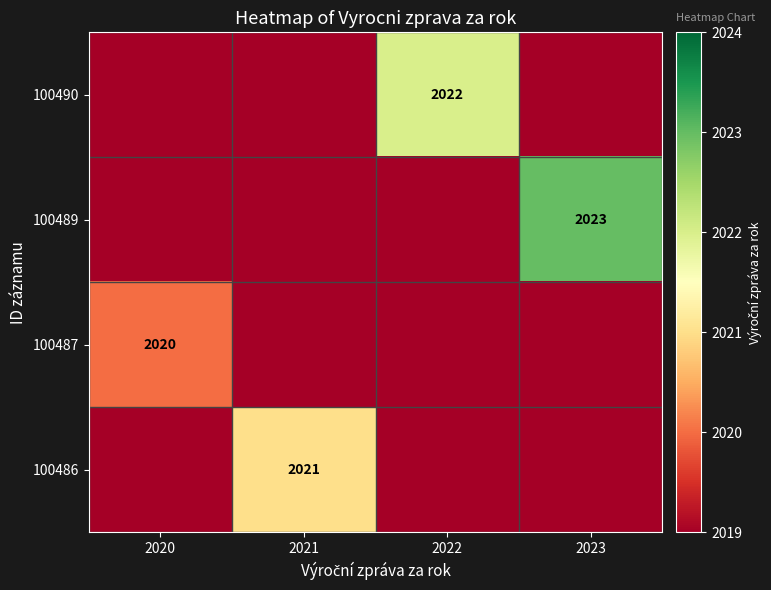

What is the minimum value shown in the chart?

2019